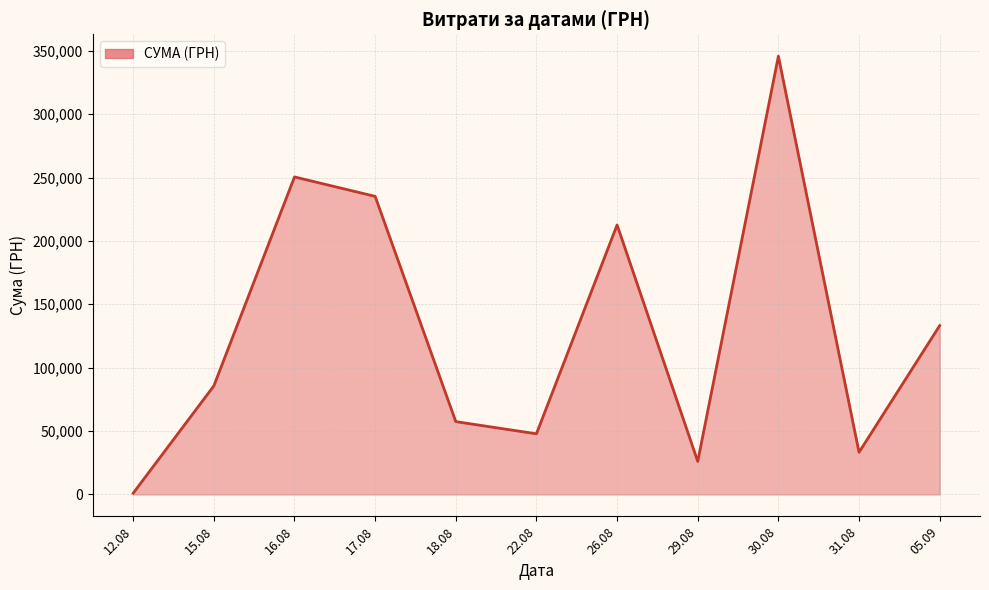

Rank the categories by value from highest to lowest.

30.08, 16.08, 17.08, 26.08, 05.09, 15.08, 18.08, 22.08, 31.08, 29.08, 12.08